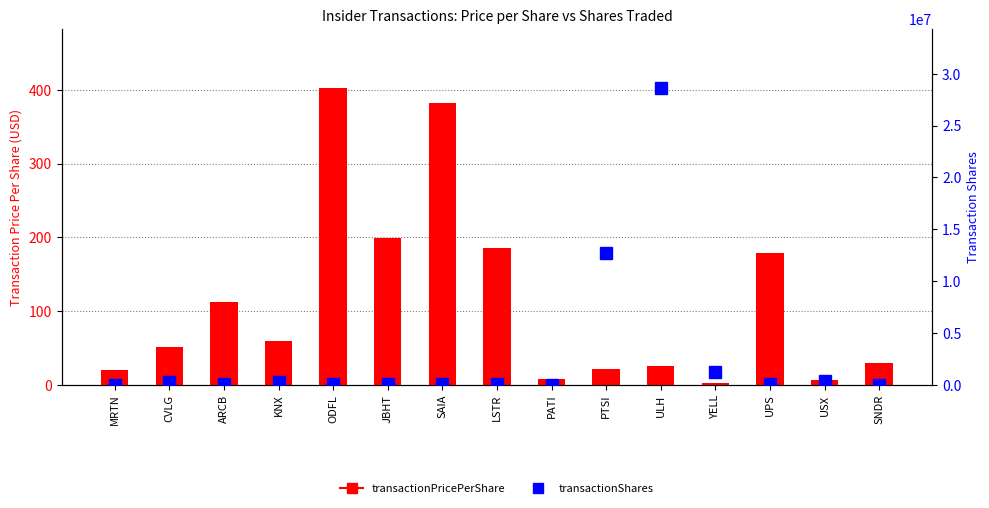

Rank the categories by transactionShares value from highest to lowest.

ULH, PTSI, YELL, USX, KNX, CVLG, ODFL, SAIA, ARCB, UPS, JBHT, LSTR, MRTN, SNDR, PATI